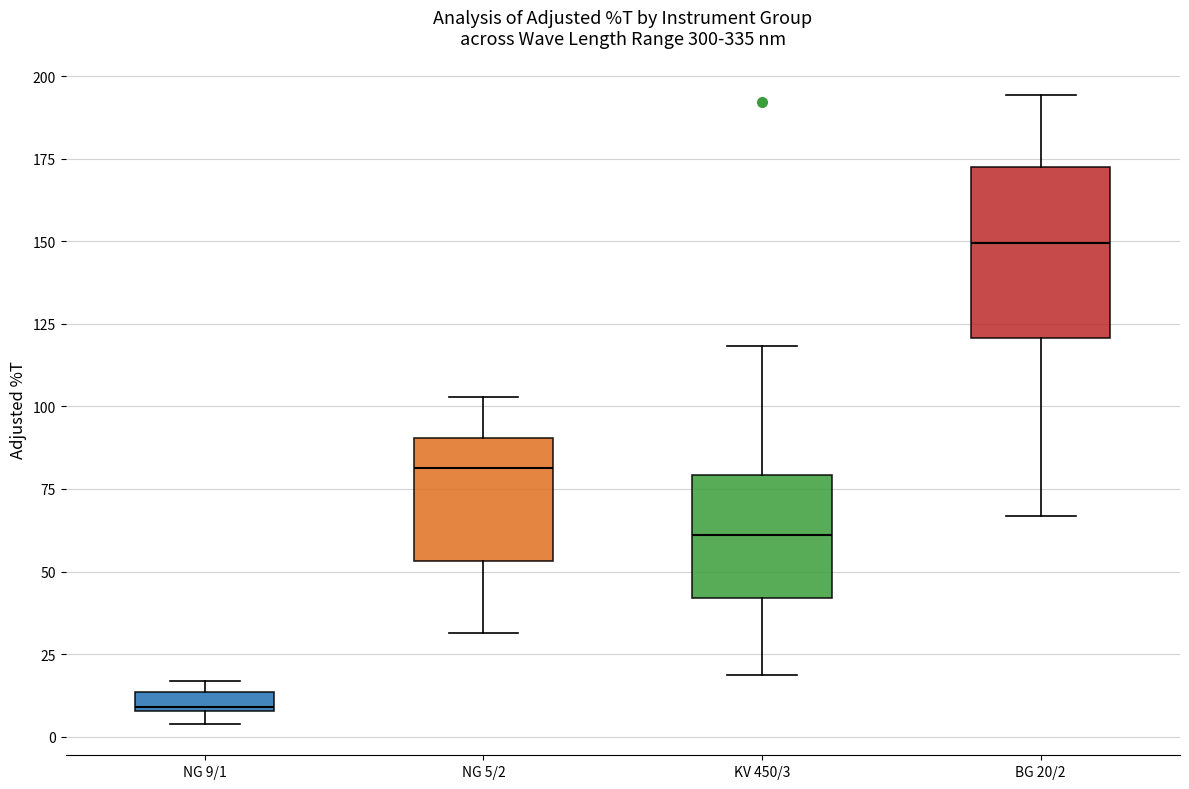

Which box is the tallest, from its lower edge to its upper edge?

BG 20/2